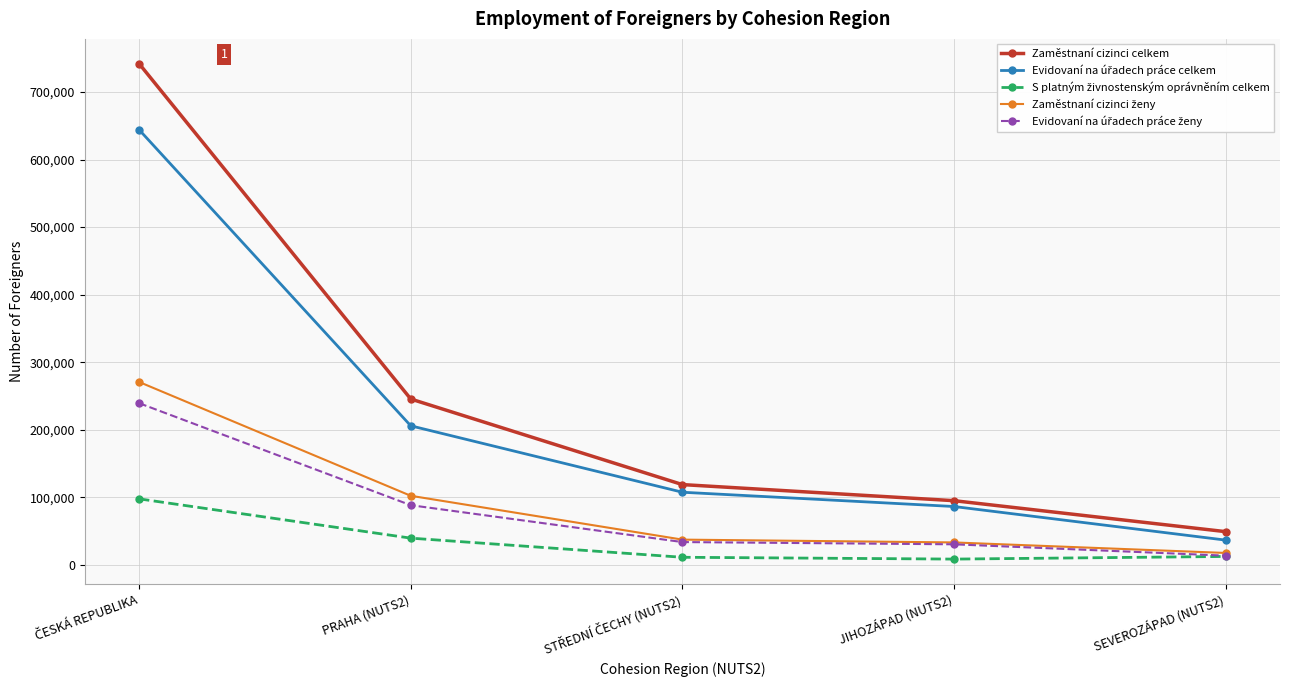

Which series has the largest range (max minus min)?

Zaměstnaní cizinci celkem